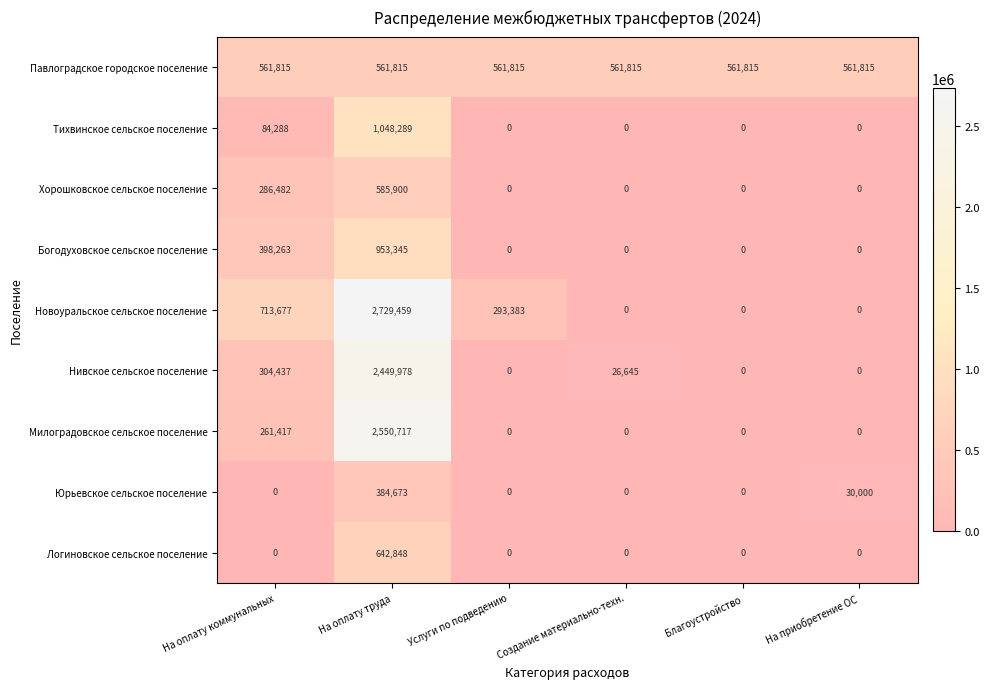

What is the sum of the Юрьевское сельское поселение values at Создание материально-техн. and На оплату труда?

384673